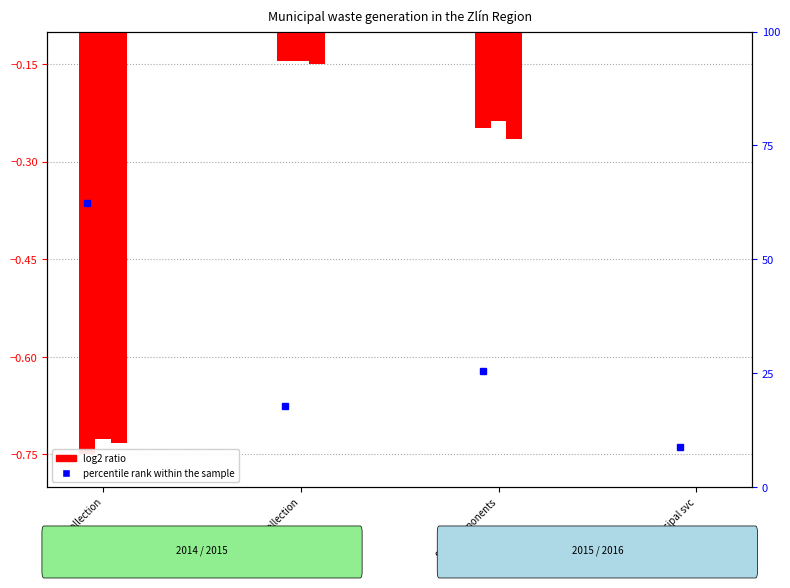

Between Bulky collection and Municipal svc, which is larger?

Municipal svc